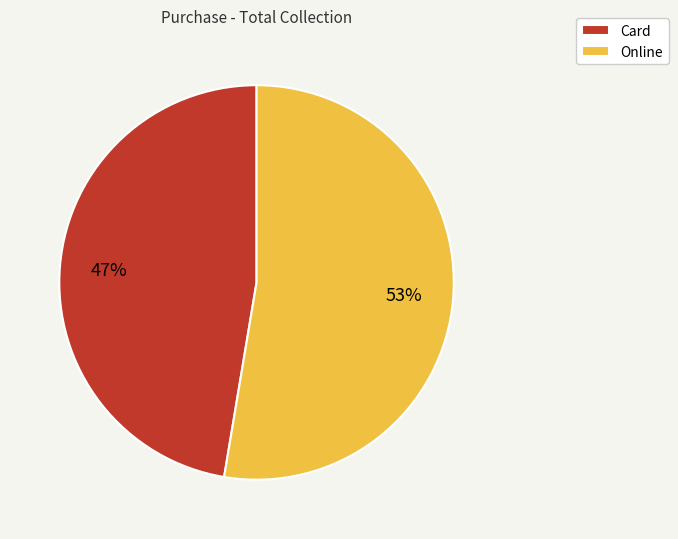

To the nearest percent, what is the average slice percentage?

50%